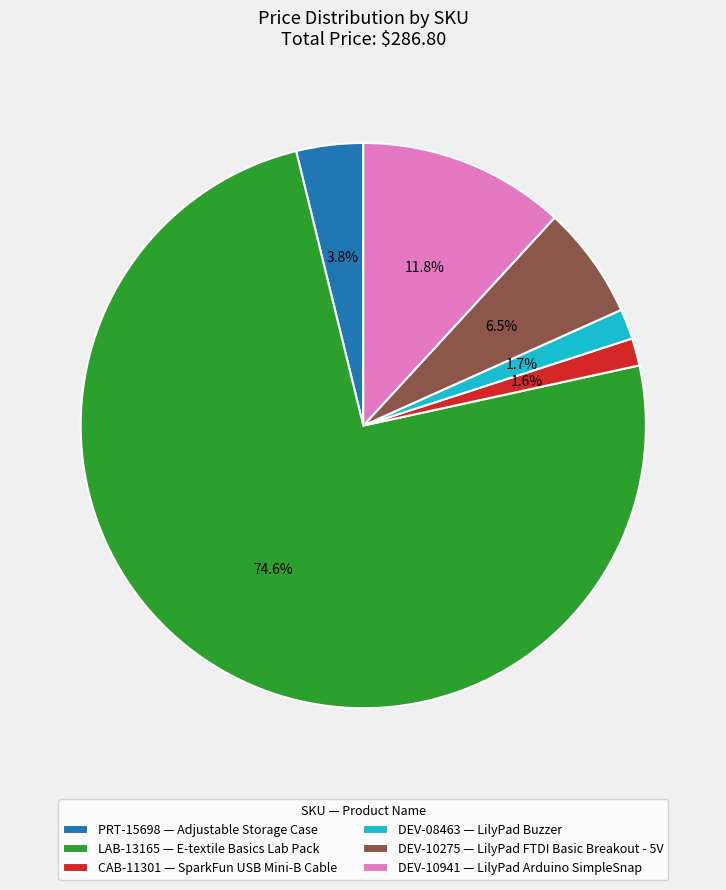

Approximately how many times larger is the value at CAB-11301 — SparkFun USB Mini-B Cable compared to DEV-08463 — LilyPad Buzzer?

0.9